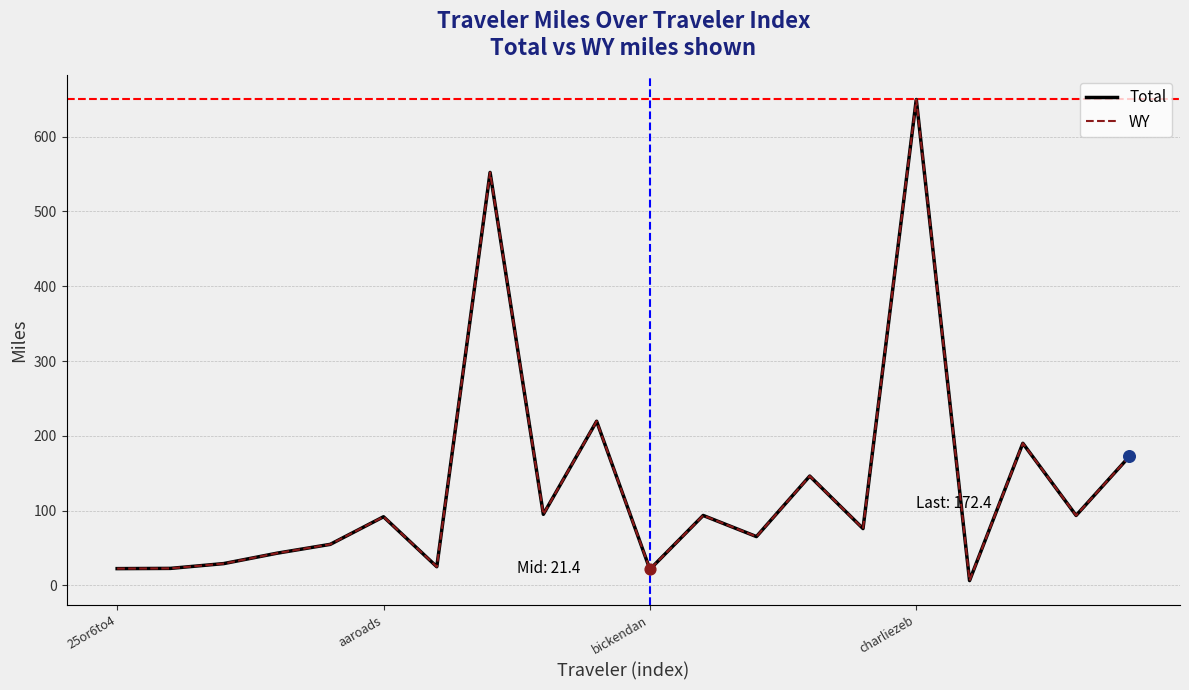

Which series has the largest total across all categories?

Total